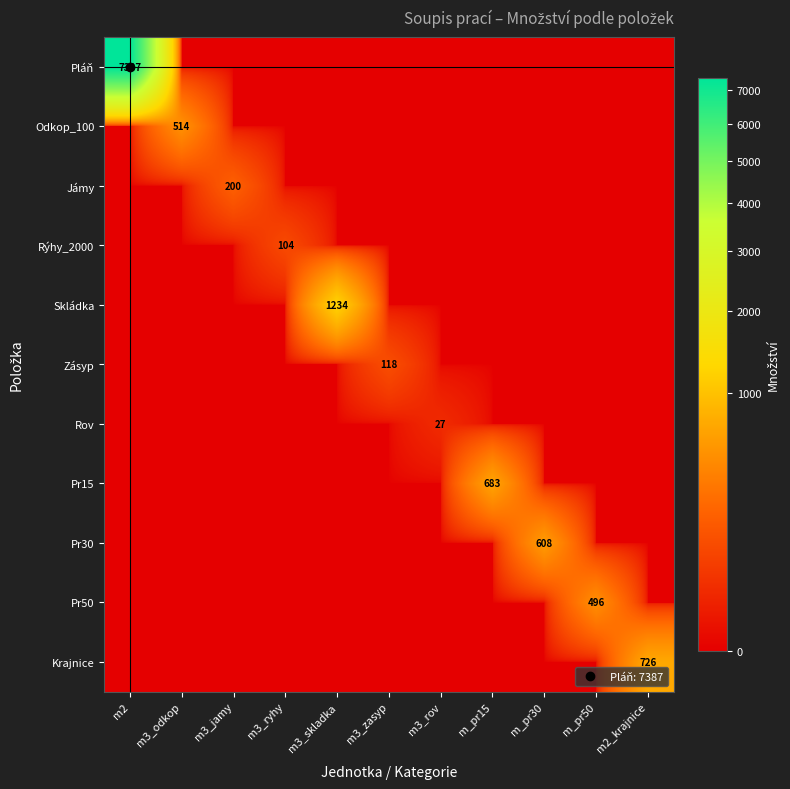

Which series has the widest spread of values?

Pláň